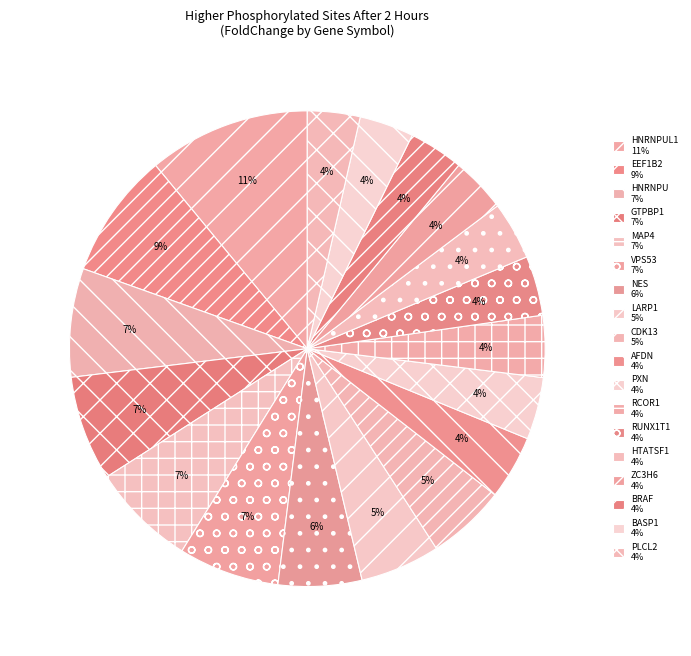

How many slices are in this pie chart?

18